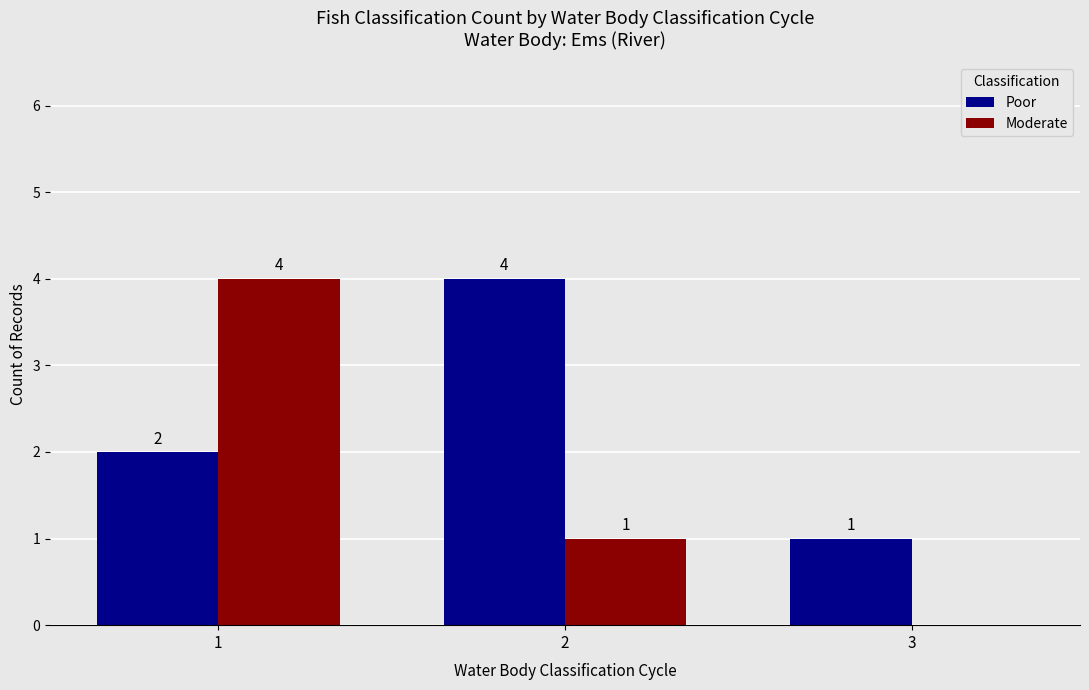

What is the spread (max minus min) of values at 2?

3